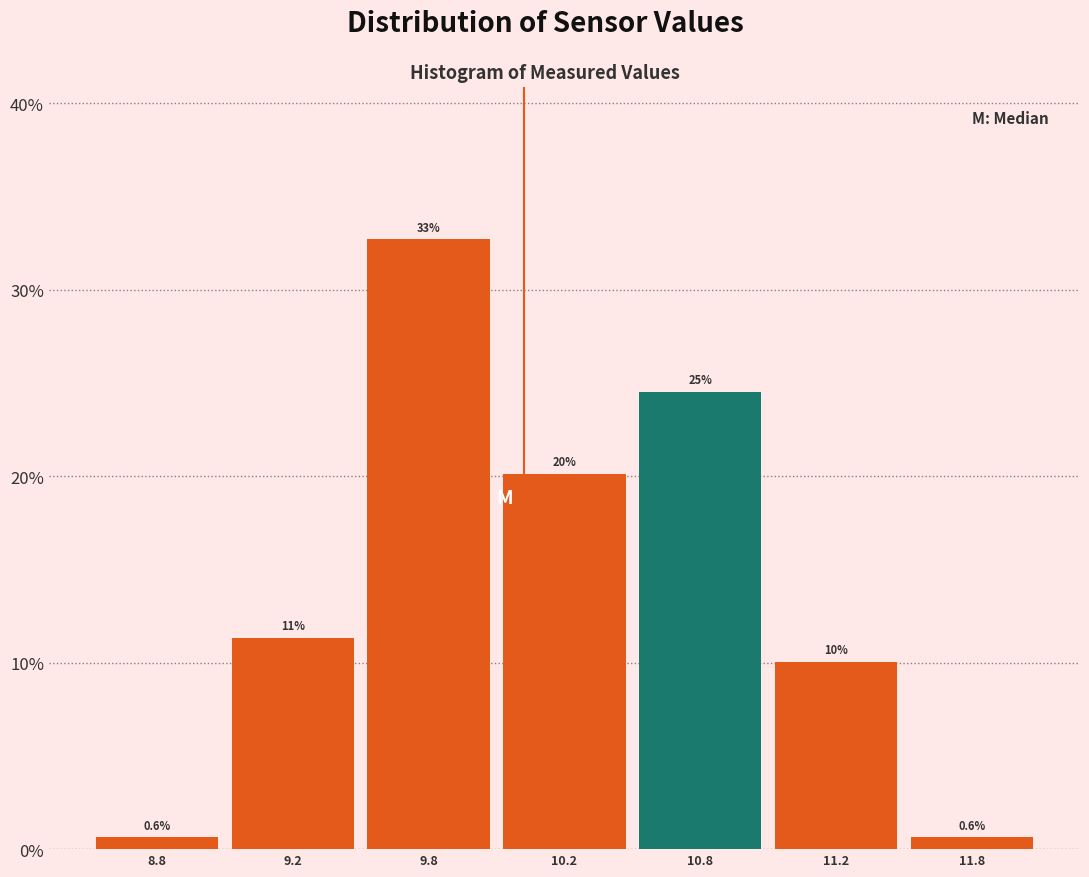

How many bars are there in total?

7